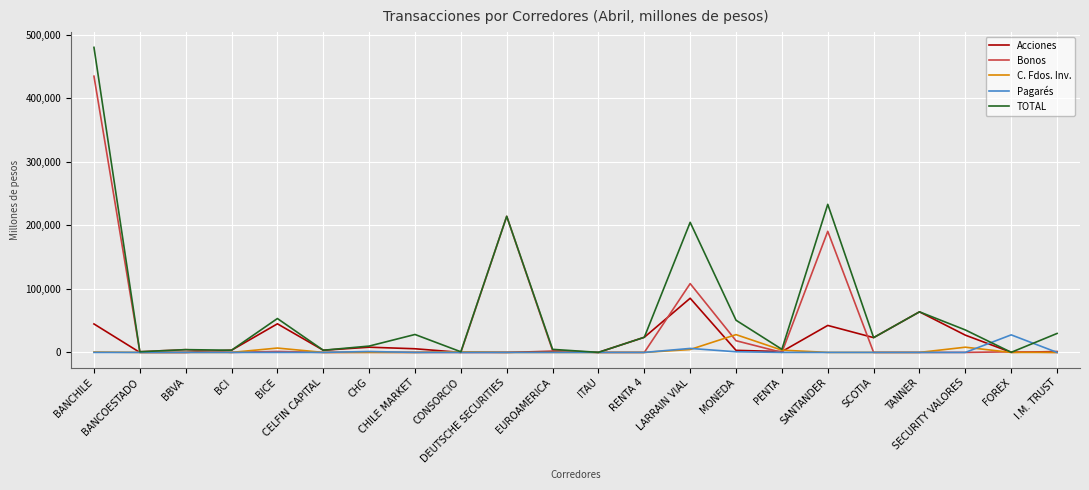

Which series has the largest total across all categories?

TOTAL